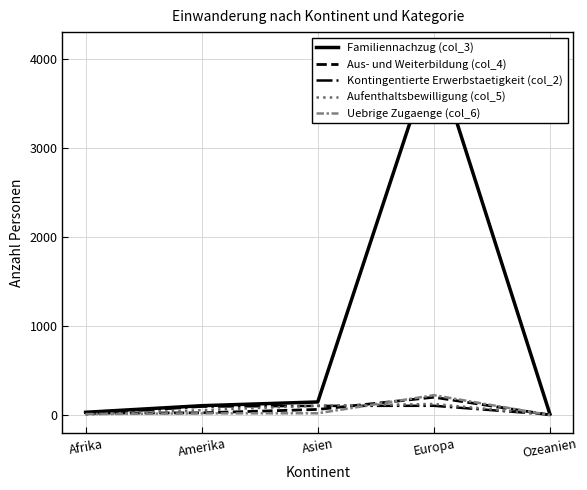

True or false: Familiennachzug (col_3) has more than 1 points higher than both neighbors.

False